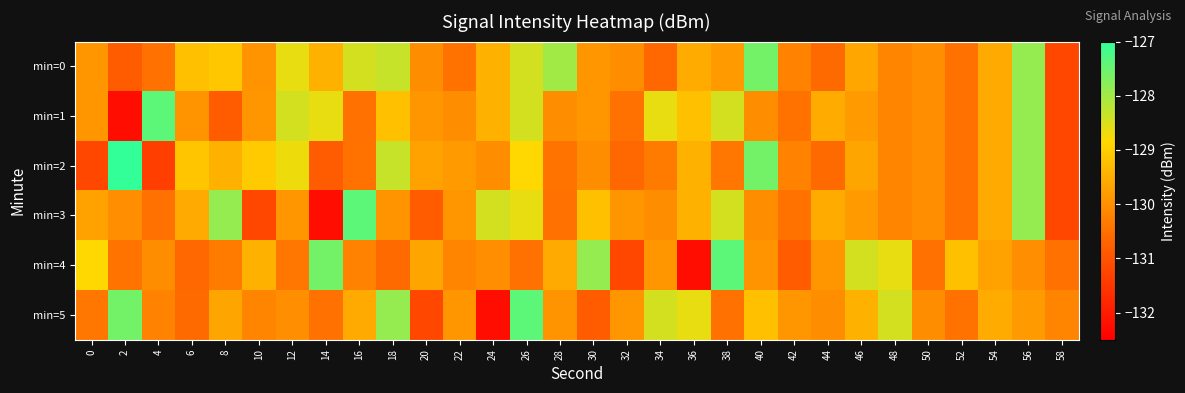

How many categories are shown in the chart?

30